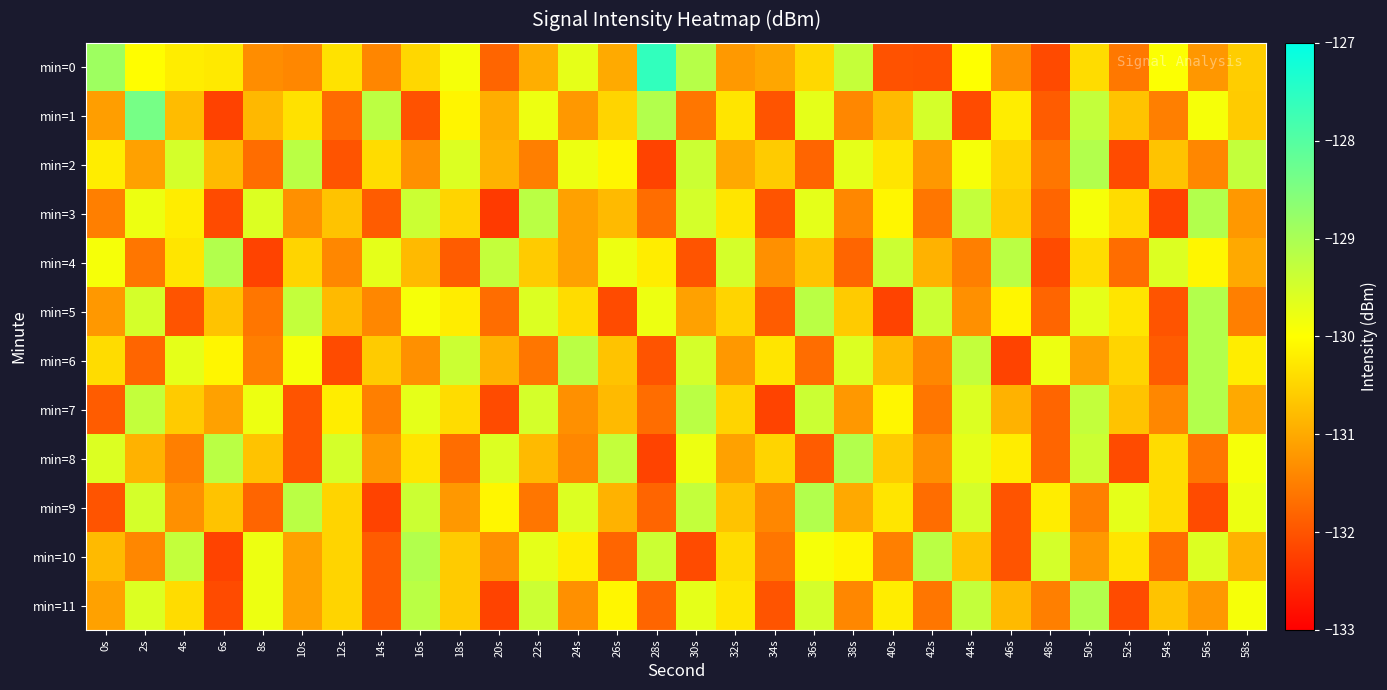

Reading left to right, extract all data points from this chart.

min=0: 0s=-128.9	2s=-130.0	4s=-130.2	6s=-130.3	8s=-131.3	10s=-131.4	12s=-130.3	14s=-131.4	16s=-130.5	18s=-129.9	20s=-131.8	22s=-130.9	24s=-129.7	26s=-131.0	28s=-127.6	30s=-129.2	32s=-131.2	34s=-131.0	36s=-130.4	38s=-129.3	40s=-132.0	42s=-132.0	44s=-130.0	46s=-131.3	48s=-132.1	50s=-130.4	52s=-131.6	54s=-130.0	56s=-131.2	58s=-130.6
min=1: 0s=-131.1	2s=-128.4	4s=-130.8	6s=-132.2	8s=-130.8	10s=-130.3	12s=-131.7	14s=-129.2	16s=-132.0	18s=-130.1	20s=-130.9	22s=-129.8	24s=-131.2	26s=-130.5	28s=-129.1	30s=-131.6	32s=-130.3	34s=-132.0	36s=-129.7	38s=-131.4	40s=-130.8	42s=-129.5	44s=-132.1	46s=-130.2	48s=-131.9	50s=-129.3	52s=-130.7	54s=-131.5	56s=-129.9	58s=-130.6
min=2: 0s=-130.2	2s=-131.1	4s=-129.5	6s=-130.8	8s=-131.7	10s=-129.2	12s=-132.0	14s=-130.4	16s=-131.3	18s=-129.6	20s=-130.9	22s=-131.5	24s=-129.8	26s=-130.1	28s=-132.2	30s=-129.4	32s=-131.0	34s=-130.6	36s=-131.8	38s=-129.7	40s=-130.3	42s=-131.2	44s=-129.9	46s=-130.5	48s=-131.6	50s=-129.1	52s=-132.1	54s=-130.7	56s=-131.4	58s=-129.3
min=3: 0s=-131.5	2s=-129.8	4s=-130.2	6s=-132.1	8s=-129.6	10s=-131.3	12s=-130.7	14s=-131.9	16s=-129.4	18s=-130.5	20s=-132.3	22s=-129.2	24s=-131.1	26s=-130.8	28s=-131.7	30s=-129.5	32s=-130.3	34s=-132.0	36s=-129.7	38s=-131.4	40s=-130.1	42s=-131.6	44s=-129.3	46s=-130.6	48s=-131.8	50s=-129.9	52s=-130.4	54s=-132.2	56s=-129.1	58s=-131.2
min=4: 0s=-129.9	2s=-131.6	4s=-130.3	6s=-129.1	8s=-132.2	10s=-130.5	12s=-131.4	14s=-129.7	16s=-130.8	18s=-131.9	20s=-129.3	22s=-130.6	24s=-131.1	26s=-129.8	28s=-130.2	30s=-132.0	32s=-129.5	34s=-131.3	36s=-130.7	38s=-131.8	40s=-129.4	42s=-130.9	44s=-131.5	46s=-129.2	48s=-132.1	50s=-130.4	52s=-131.7	54s=-129.6	56s=-130.1	58s=-131.0
min=5: 0s=-131.2	2s=-129.5	4s=-132.0	6s=-130.7	8s=-131.6	10s=-129.3	12s=-130.8	14s=-131.4	16s=-129.9	18s=-130.2	20s=-131.7	22s=-129.6	24s=-130.4	26s=-132.1	28s=-129.8	30s=-131.1	32s=-130.5	34s=-131.9	36s=-129.2	38s=-130.6	40s=-132.2	42s=-129.4	44s=-131.3	46s=-130.1	48s=-131.8	50s=-129.7	52s=-130.3	54s=-132.0	56s=-129.1	58s=-131.5
min=6: 0s=-130.4	2s=-131.8	4s=-129.7	6s=-130.1	8s=-131.5	10s=-129.9	12s=-132.1	14s=-130.6	16s=-131.3	18s=-129.4	20s=-130.9	22s=-131.6	24s=-129.2	26s=-130.7	28s=-132.0	30s=-129.5	32s=-131.2	34s=-130.3	36s=-131.7	38s=-129.6	40s=-130.8	42s=-131.4	44s=-129.3	46s=-132.2	48s=-129.8	50s=-131.1	52s=-130.5	54s=-131.9	56s=-129.1	58s=-130.2
min=7: 0s=-131.9	2s=-129.3	4s=-130.6	6s=-131.1	8s=-129.8	10s=-132.0	12s=-130.2	14s=-131.5	16s=-129.7	18s=-130.4	20s=-132.1	22s=-129.5	24s=-131.3	26s=-130.8	28s=-131.7	30s=-129.2	32s=-130.5	34s=-132.2	36s=-129.4	38s=-131.2	40s=-130.1	42s=-131.6	44s=-129.6	46s=-130.9	48s=-131.8	50s=-129.3	52s=-130.7	54s=-131.4	56s=-129.1	58s=-131.0
min=8: 0s=-129.6	2s=-130.9	4s=-131.5	6s=-129.2	8s=-130.7	10s=-132.0	12s=-129.5	14s=-131.2	16s=-130.3	18s=-131.7	20s=-129.6	22s=-130.8	24s=-131.4	26s=-129.3	28s=-132.2	30s=-129.8	32s=-131.1	34s=-130.5	36s=-131.9	38s=-129.1	40s=-130.6	42s=-131.3	44s=-129.7	46s=-130.2	48s=-131.8	50s=-129.4	52s=-132.1	54s=-130.4	56s=-131.6	58s=-129.9
min=9: 0s=-132.0	2s=-129.5	4s=-131.3	6s=-130.7	8s=-131.8	10s=-129.2	12s=-130.5	14s=-132.2	16s=-129.4	18s=-131.2	20s=-130.1	22s=-131.6	24s=-129.6	26s=-130.9	28s=-131.8	30s=-129.3	32s=-130.7	34s=-131.4	36s=-129.1	38s=-131.0	40s=-130.3	42s=-131.7	44s=-129.5	46s=-132.0	48s=-130.2	50s=-131.5	52s=-129.7	54s=-130.4	56s=-132.1	58s=-129.8
min=10: 0s=-130.8	2s=-131.4	4s=-129.3	6s=-132.2	8s=-129.8	10s=-131.1	12s=-130.5	14s=-131.9	16s=-129.1	18s=-130.6	20s=-131.3	22s=-129.7	24s=-130.2	26s=-131.8	28s=-129.4	30s=-132.1	32s=-130.4	34s=-131.6	36s=-129.9	38s=-130.1	40s=-131.5	42s=-129.2	44s=-130.7	46s=-132.0	48s=-129.5	50s=-131.2	52s=-130.3	54s=-131.7	56s=-129.6	58s=-130.9
min=11: 0s=-131.1	2s=-129.6	4s=-130.4	6s=-132.1	8s=-129.8	10s=-131.1	12s=-130.5	14s=-131.9	16s=-129.2	18s=-130.6	20s=-132.2	22s=-129.4	24s=-131.3	26s=-130.1	28s=-131.8	30s=-129.7	32s=-130.3	34s=-132.0	36s=-129.5	38s=-131.4	40s=-130.2	42s=-131.6	44s=-129.3	46s=-130.8	48s=-131.5	50s=-129.1	52s=-132.1	54s=-130.7	56s=-131.2	58s=-129.9